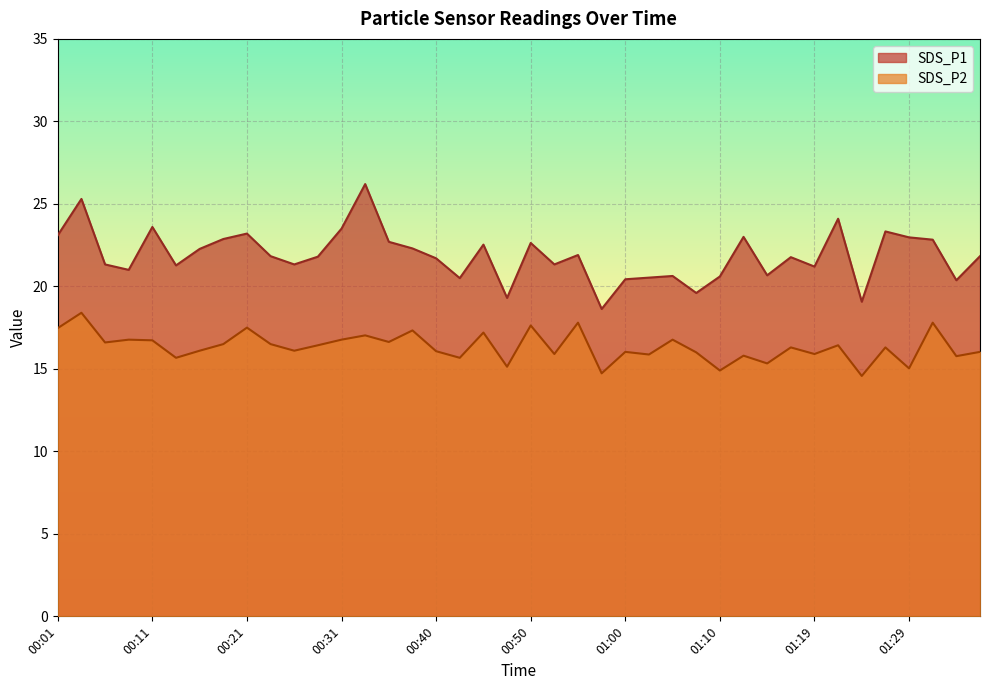

What is the difference between the second highest and minimum values in the SDS_P1 series?

6.7